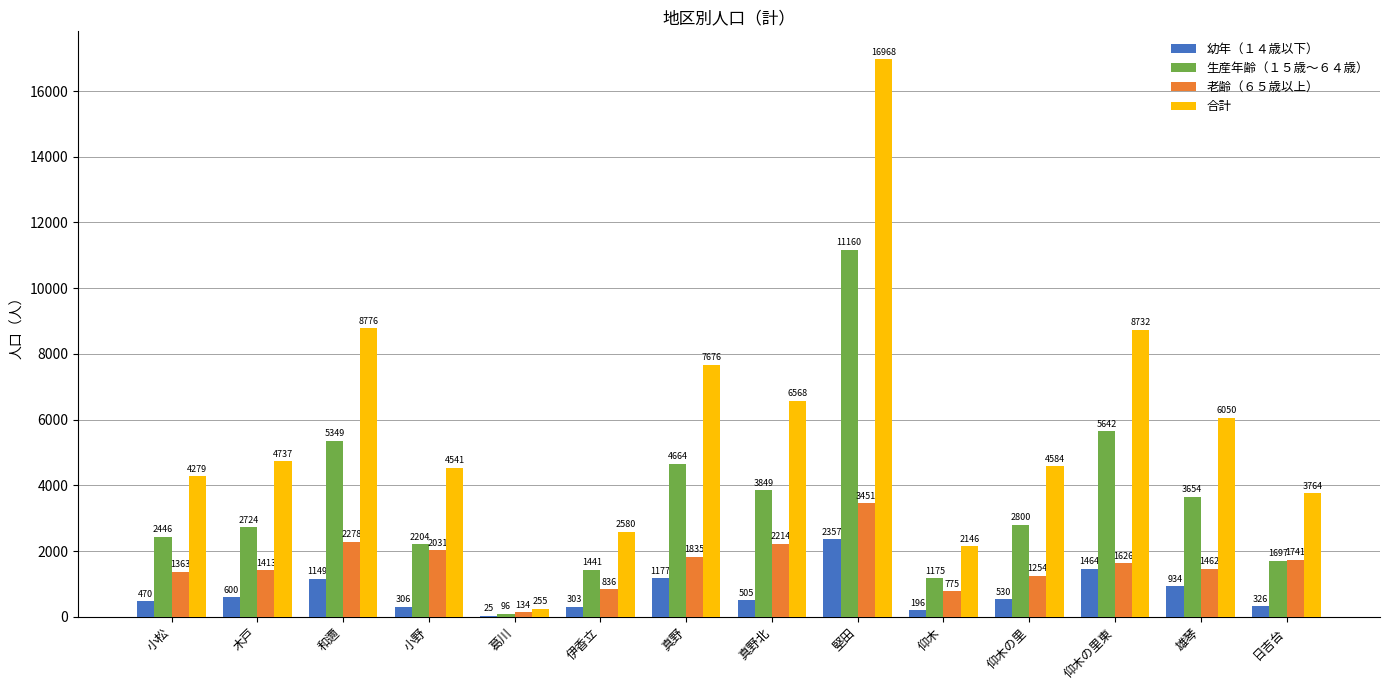

How many distinct data groups are displayed?

4